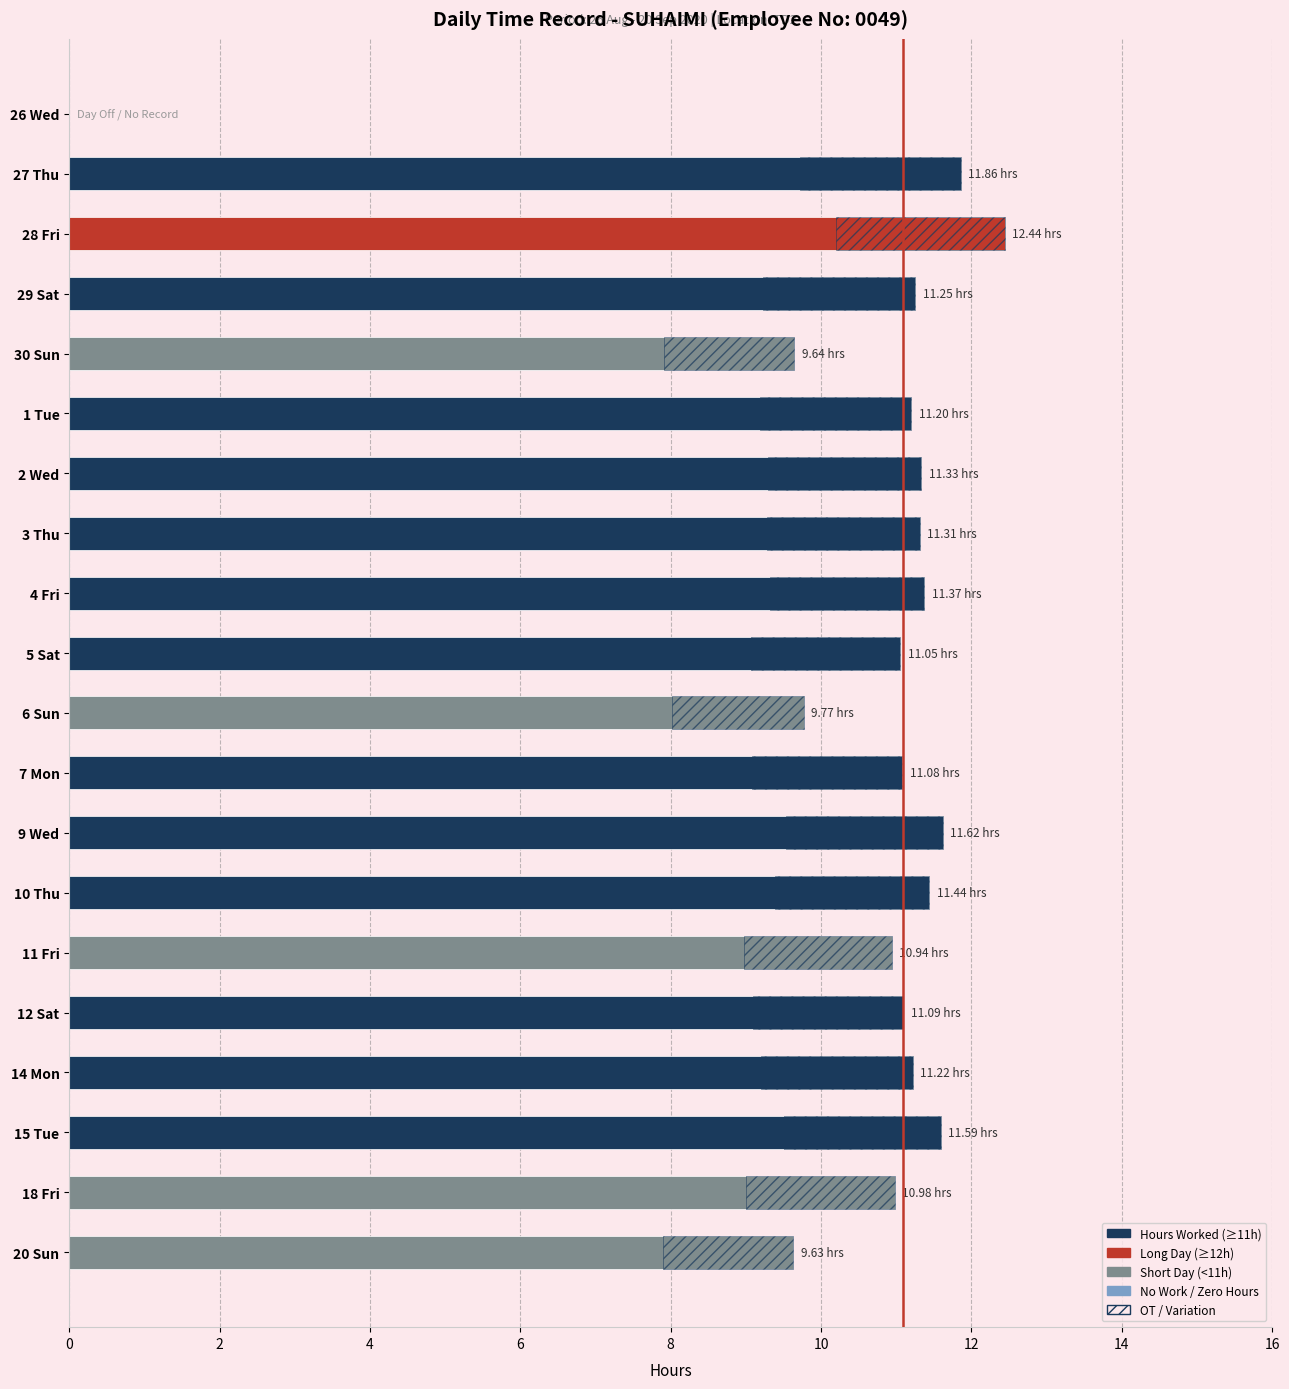

The value of OT / Variation at 6 Sun is 1.8. True or false?

True